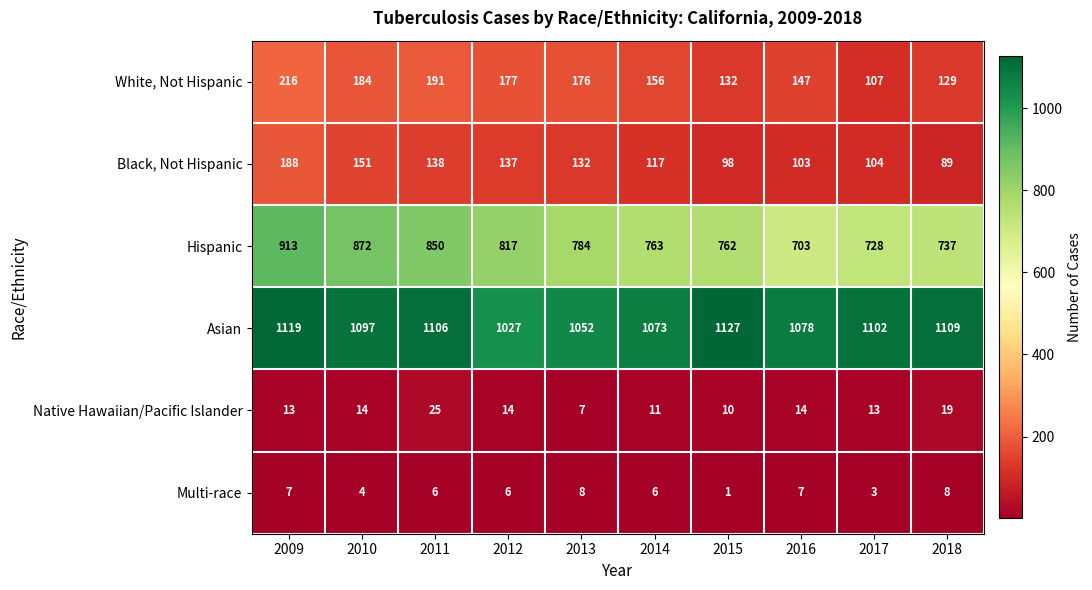

What is the maximum value shown in the chart?

1127